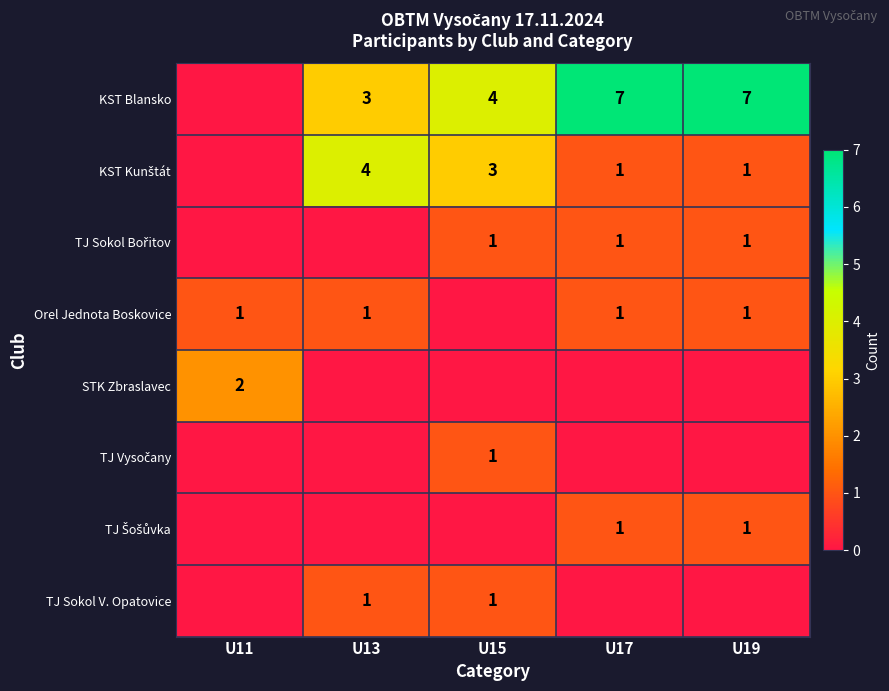

How many data points in KST Kunštát are less than 1?

1